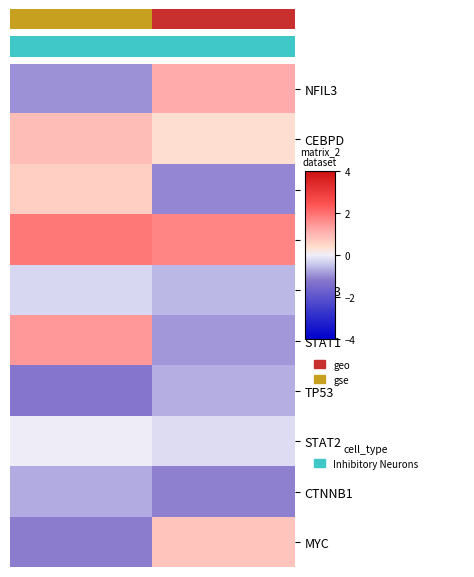

Which series has the largest total across all categories?

ESR1